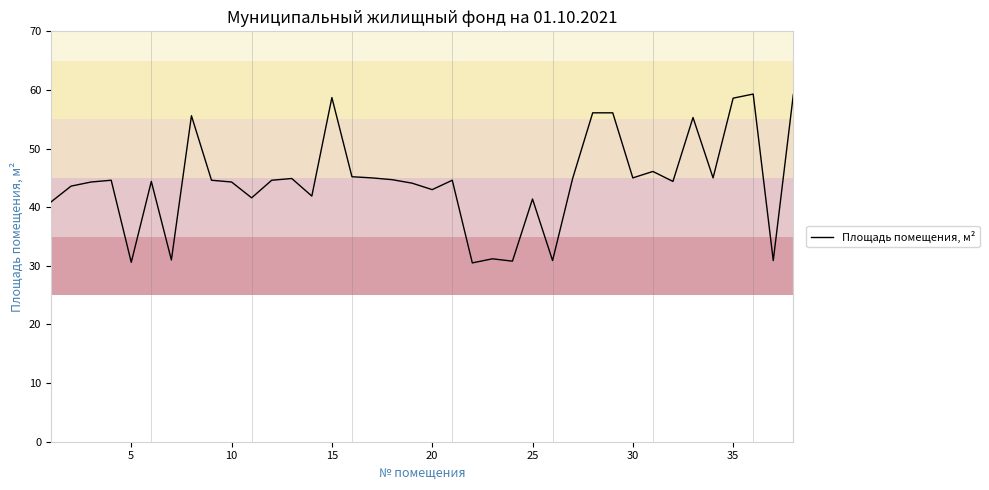

What is the difference between the maximum and minimum values?

28.8